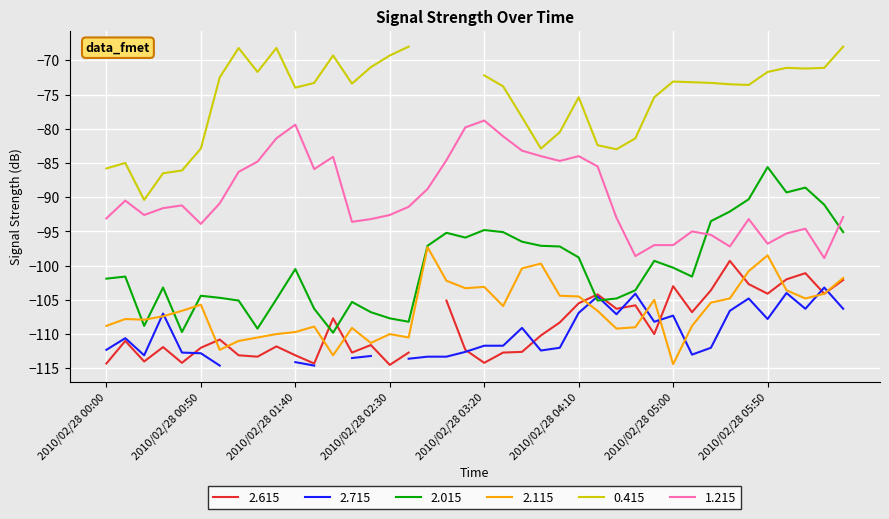

What is the maximum value for 2.015?

-85.6